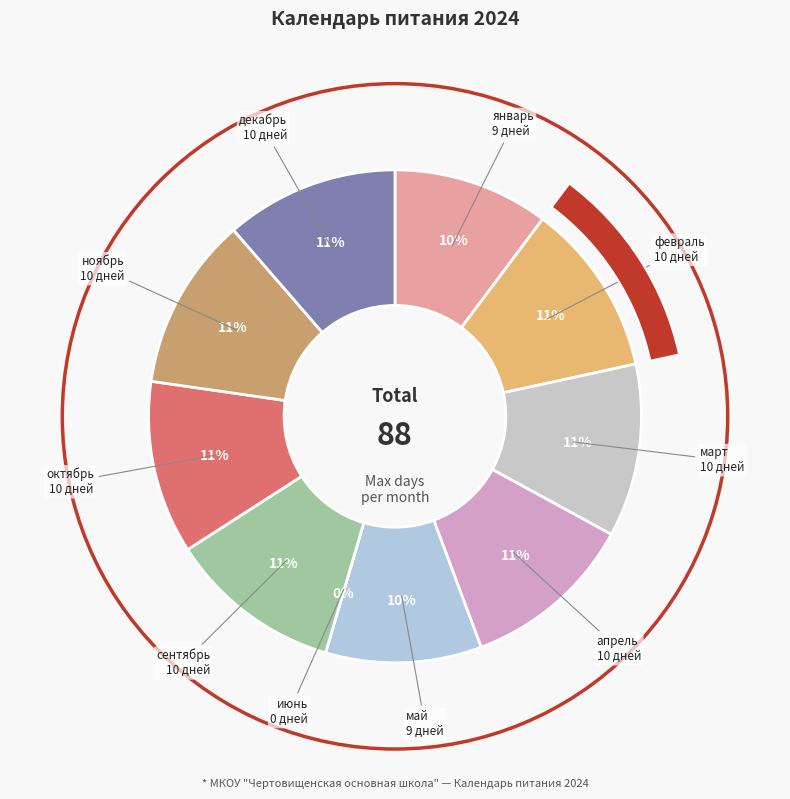

What percentage do октябрь and май together represent?

21.6%